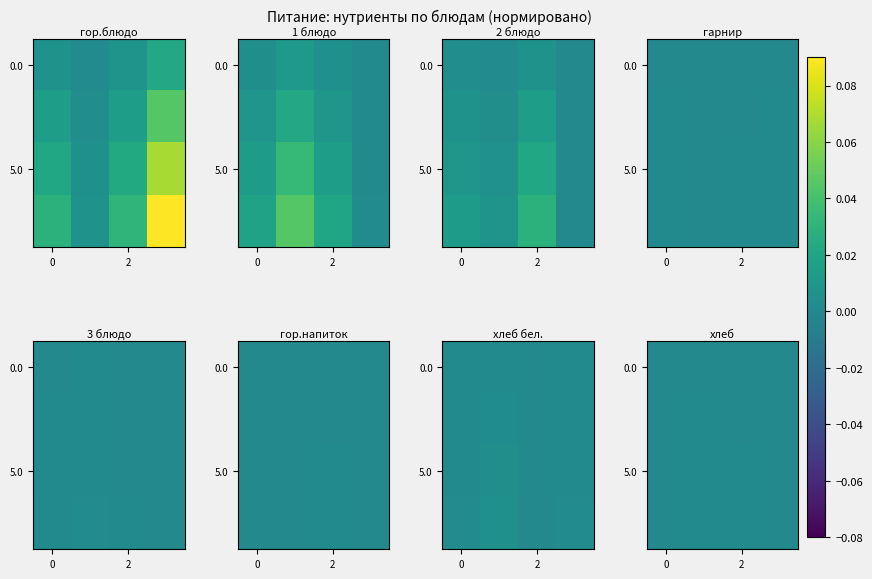

The value of 0.0 at 0 is 0.0. True or false?

True